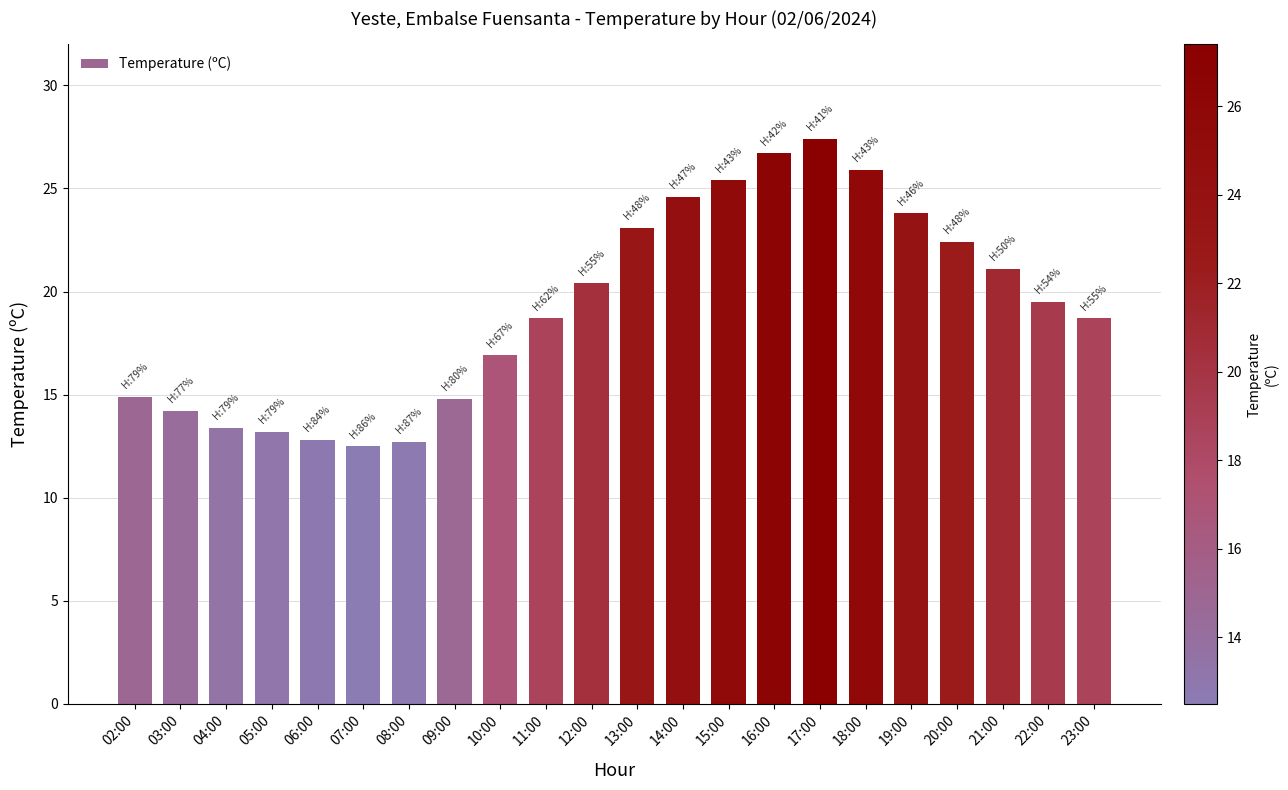

What is the sum of the values at 07:00 and 03:00?

26.7